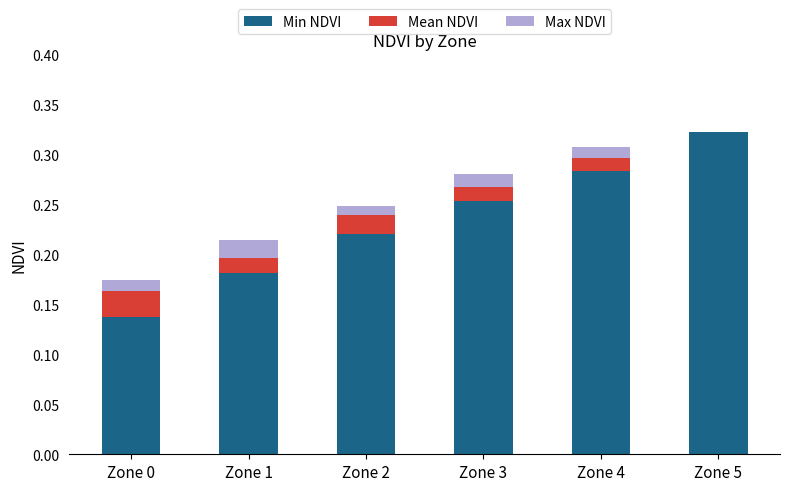

How many data points does each series have?

6